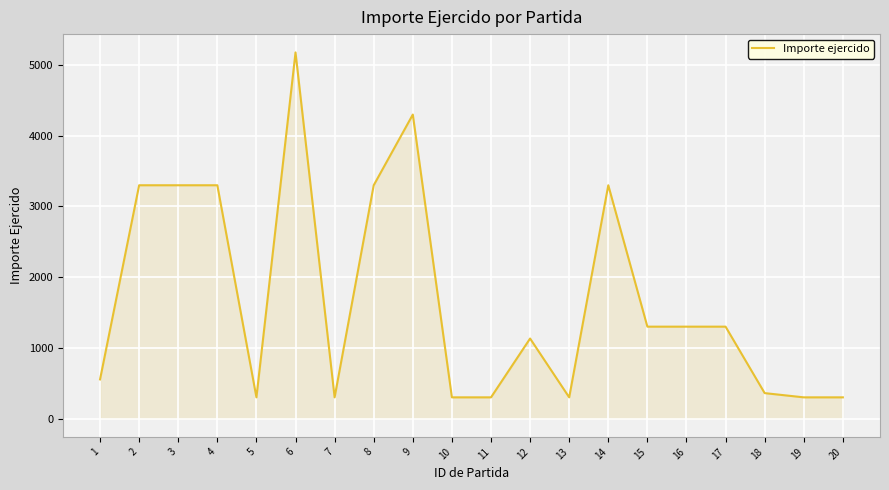

Read the value at 19.

300